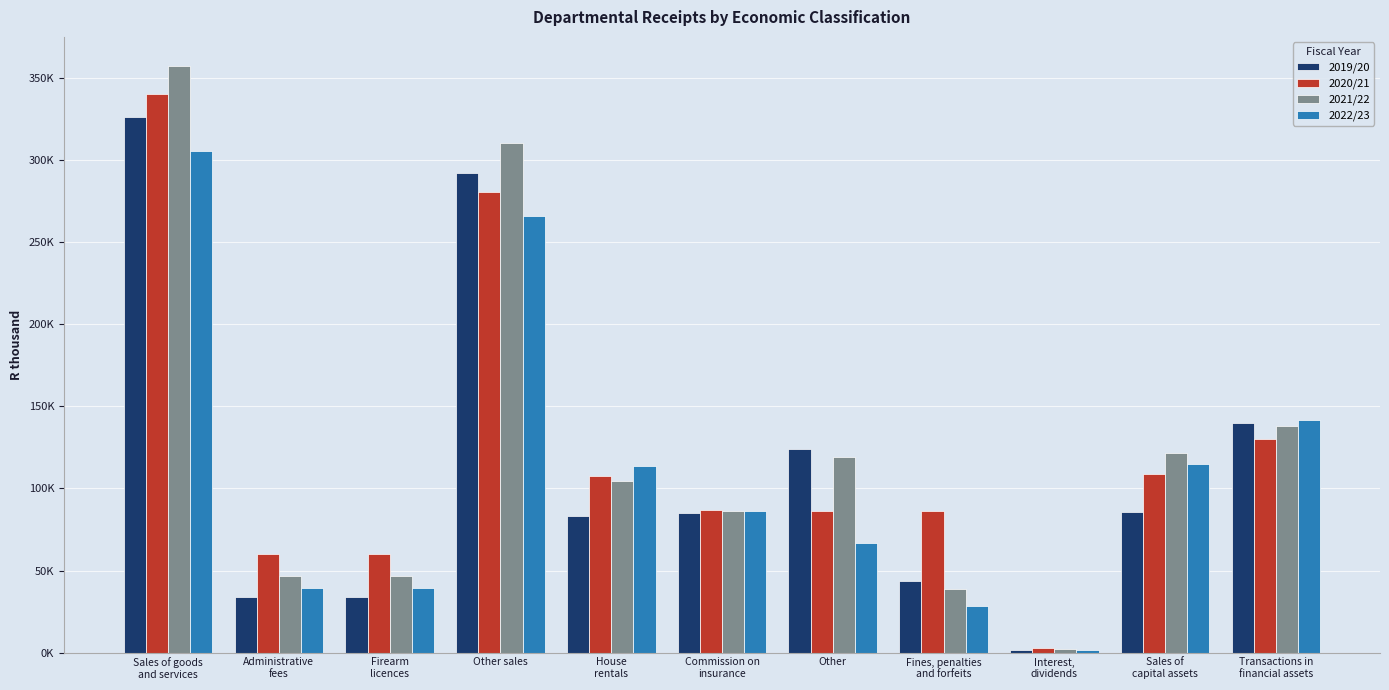

At which label does 2020/21 first exceed 86795?

Sales of goods
and services